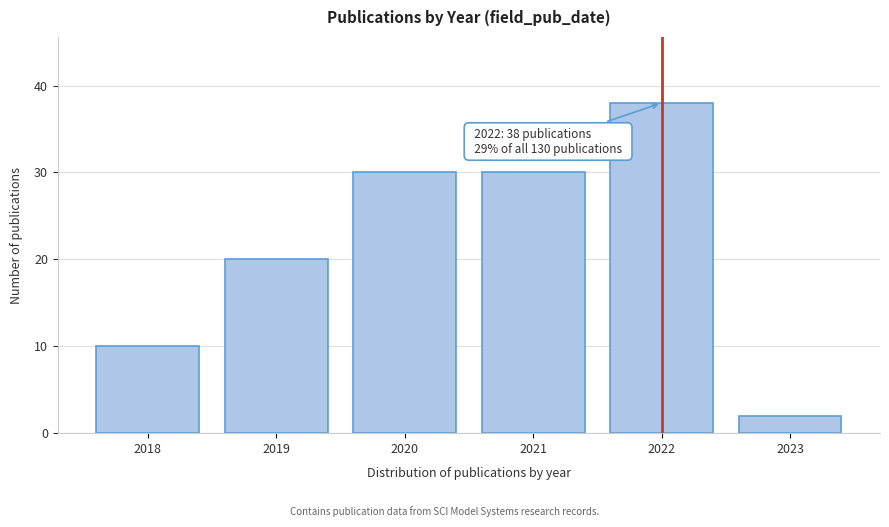

Reading right to left, list all the values displayed in this chart.

2	38	30	30	20	10